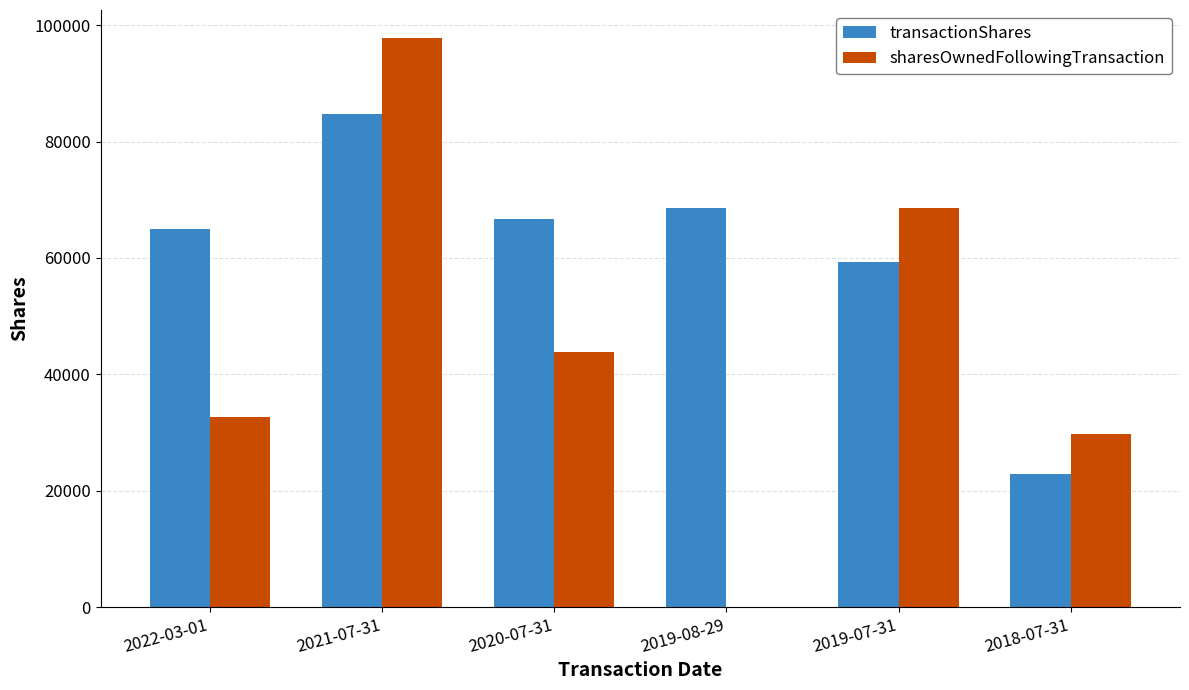

Are the bars horizontal?

No